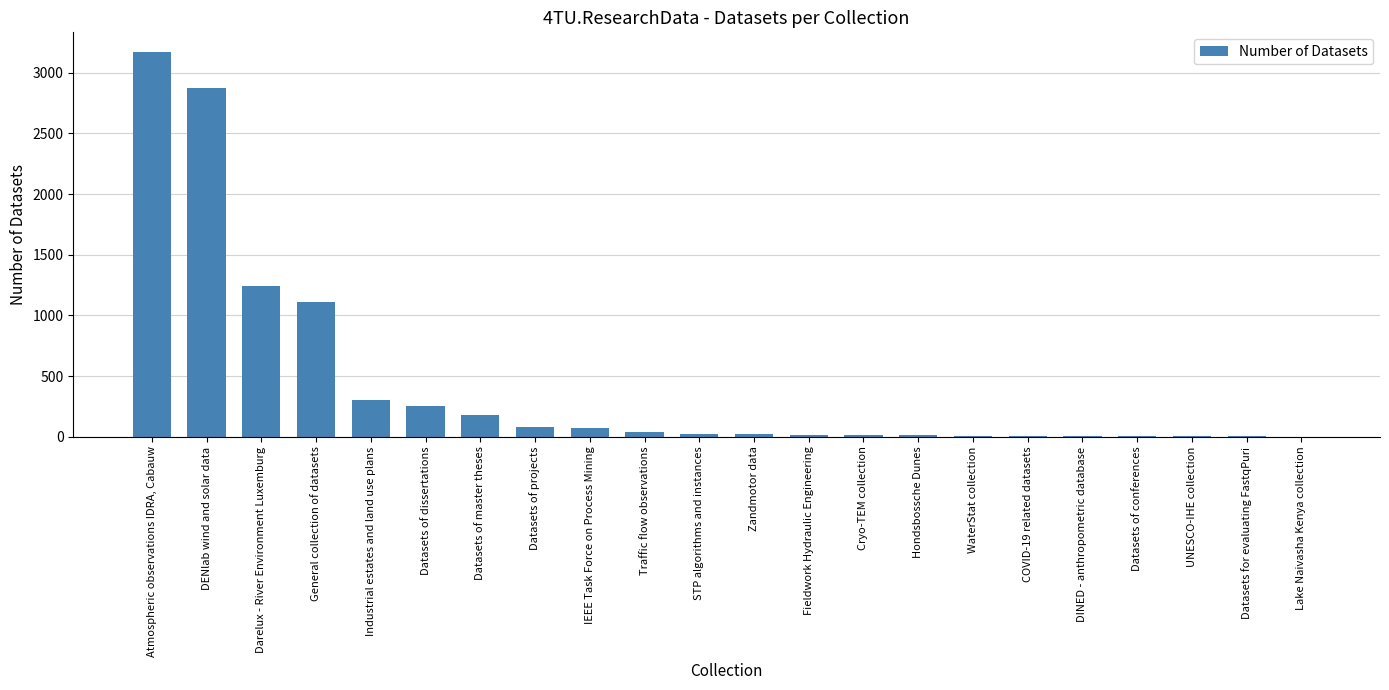

Are the bars horizontal?

No